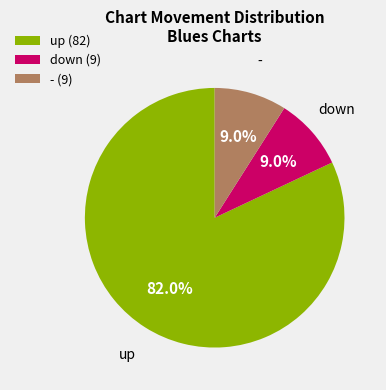

Which has a higher value, up (82) or - (9)?

up (82)